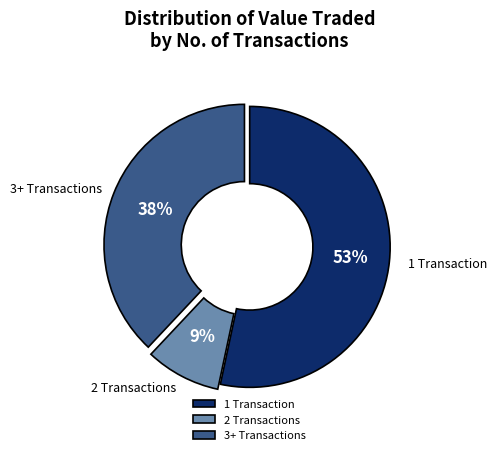

Combined, do 1 Transaction and 3+ Transactions account for over 50%?

Yes